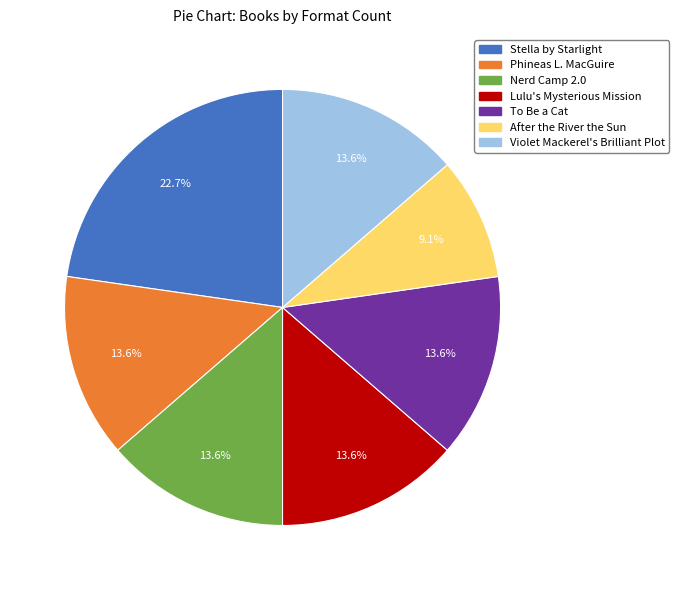

Count the number of slices in the pie.

7